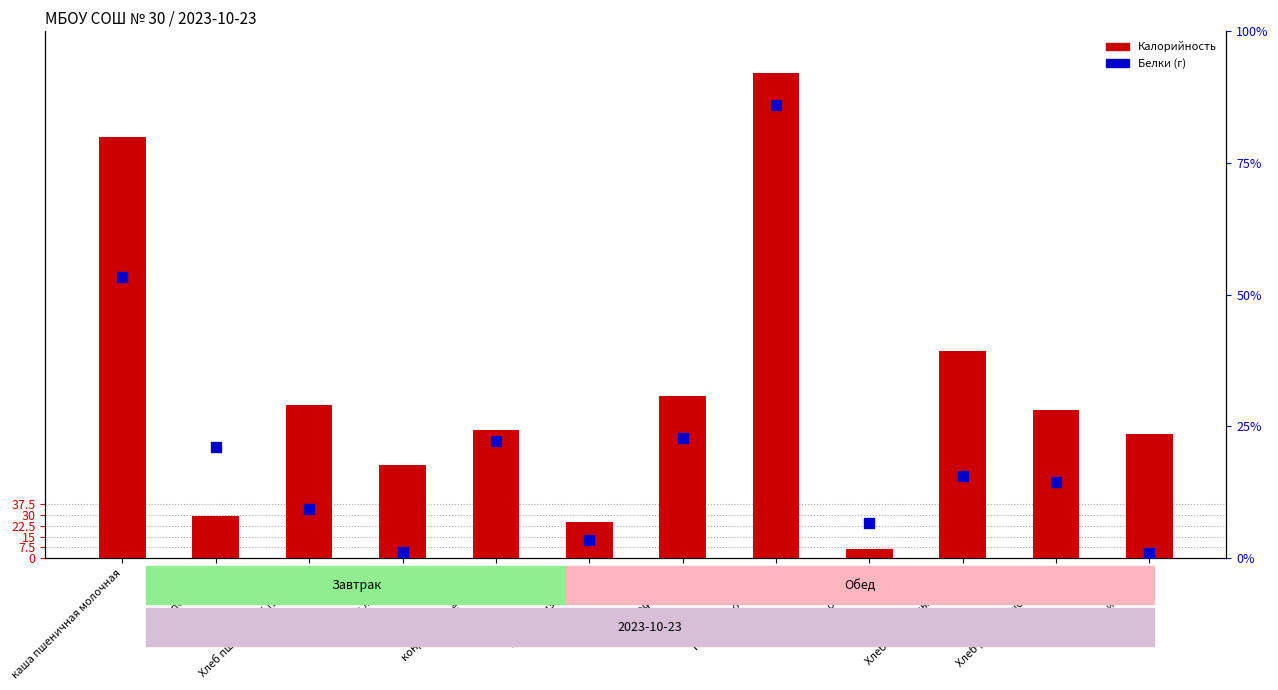

Is the value of Белки (г) at Ассорти из овощей greater than the value of Калорийность at мясо отварное?

No